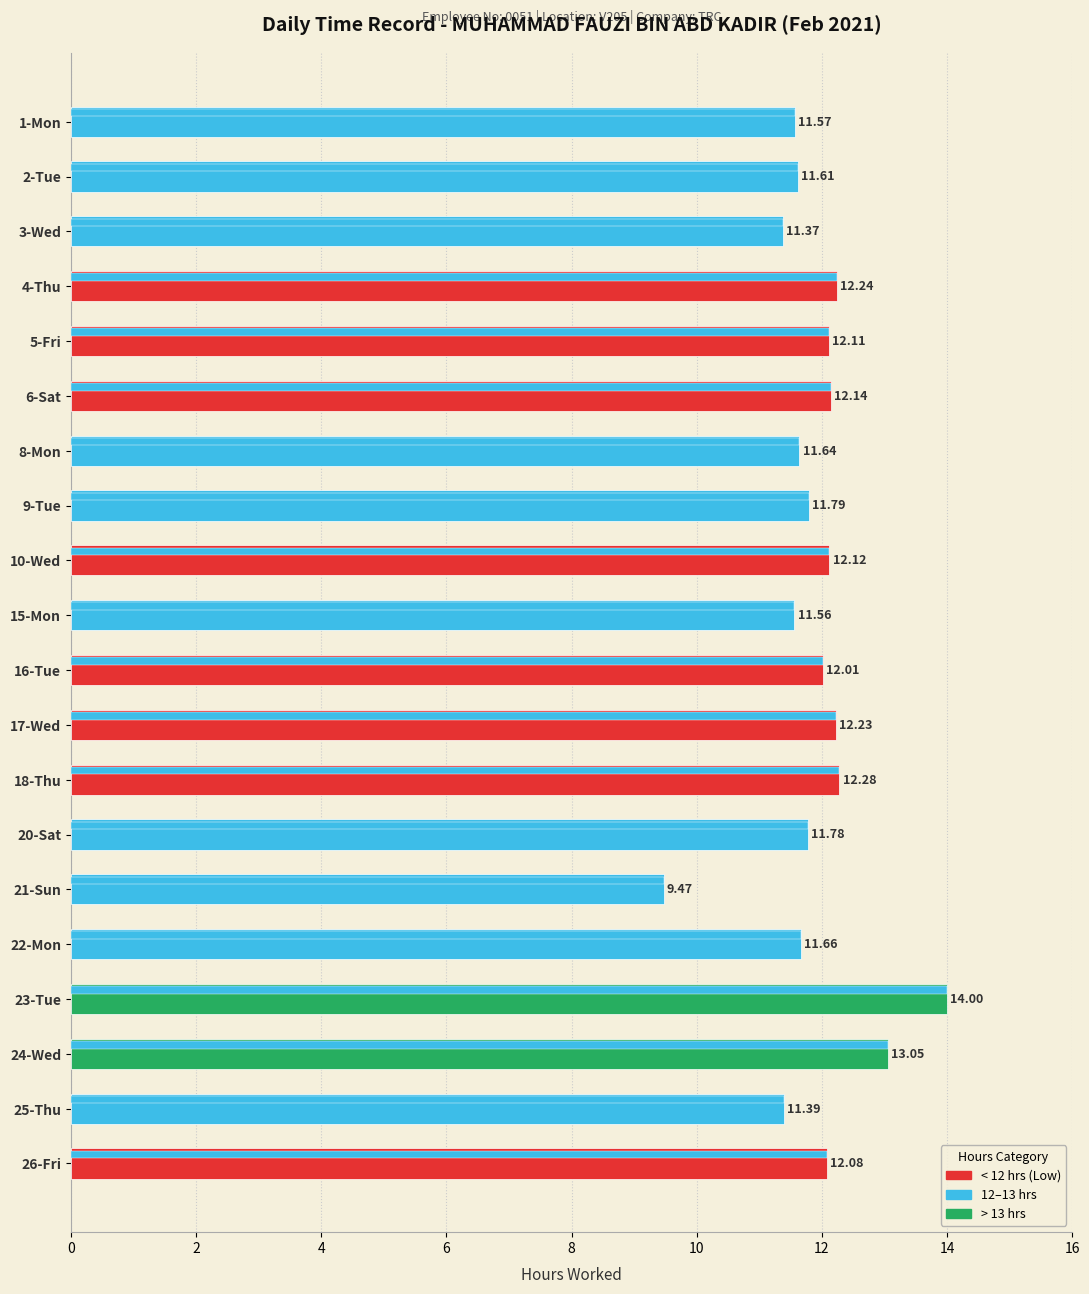

Reading left to right, transcribe all the data shown in this chart.

11.6	11.6	11.4	12.2	12.1	12.1	11.6	11.8	12.1	11.6	12.0	12.2	12.3	11.8	9.5	11.7	14.0	13.1	11.4	12.1